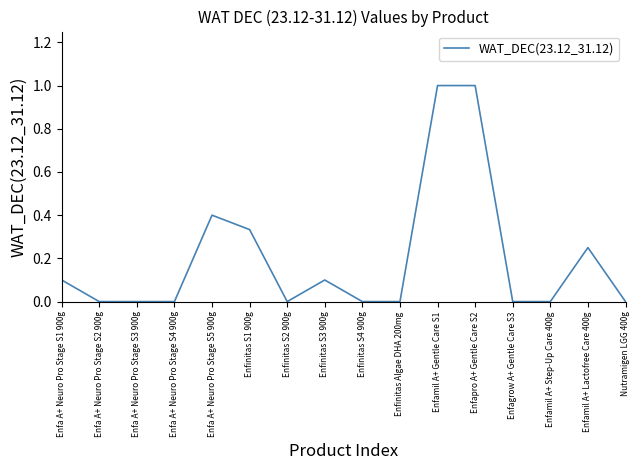

Which has a higher value, Enfamil A+ Lactofree Care 400g or Enfa A+ Neuro Pro Stage S3 900g?

Enfamil A+ Lactofree Care 400g